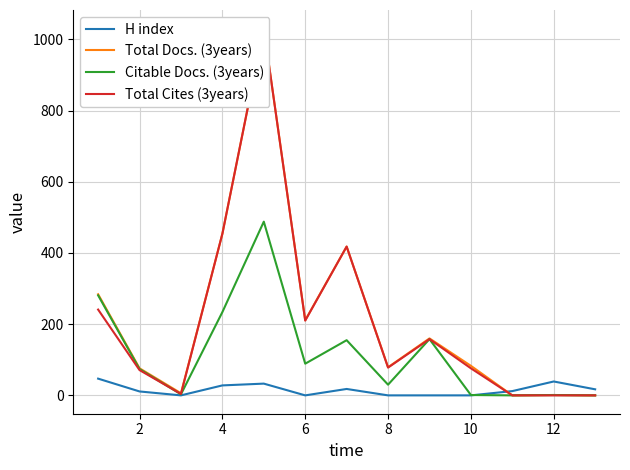

How many interior local peaks does the Total Docs. (3years) series have?

4